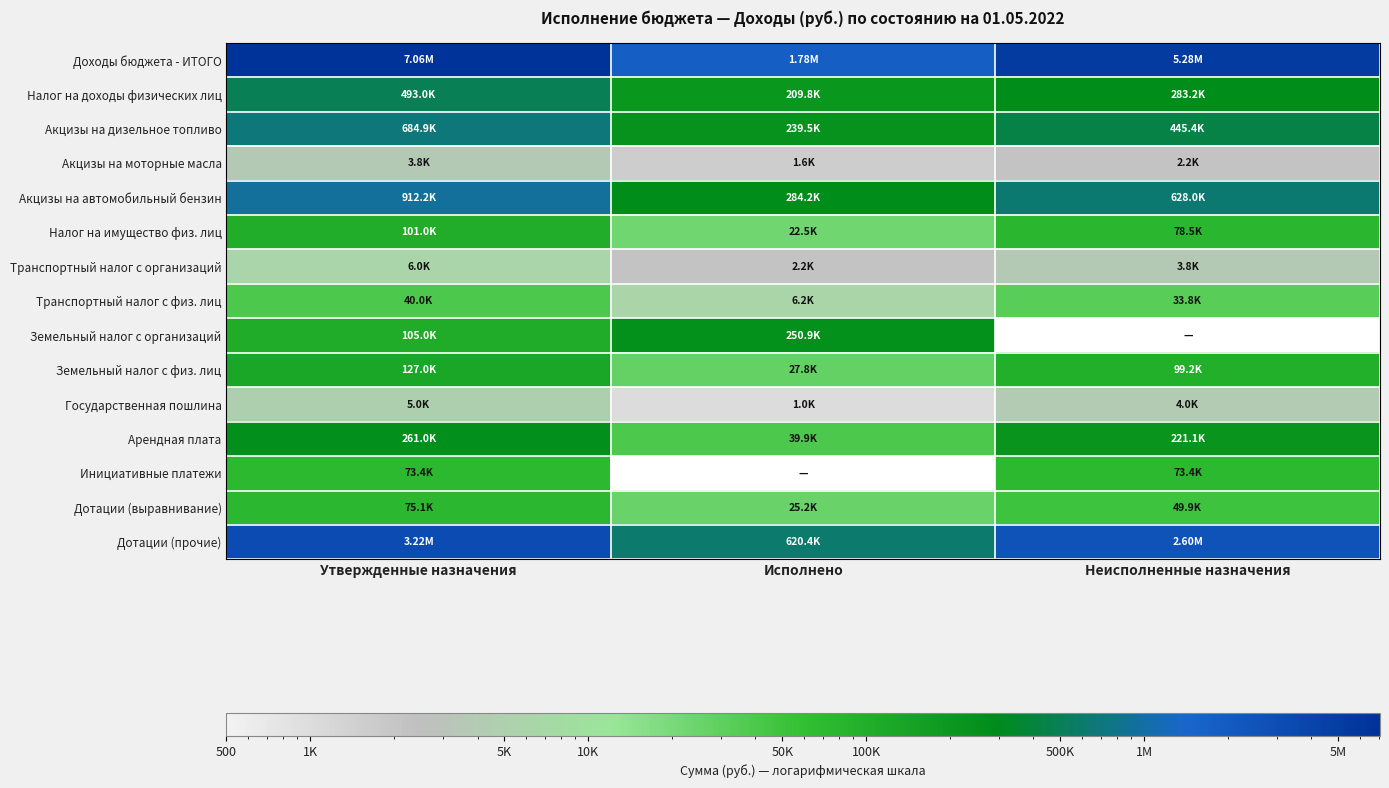

The value of Транспортный налог с физ. лиц at Утвержденные назначения is 40000.0. True or false?

True